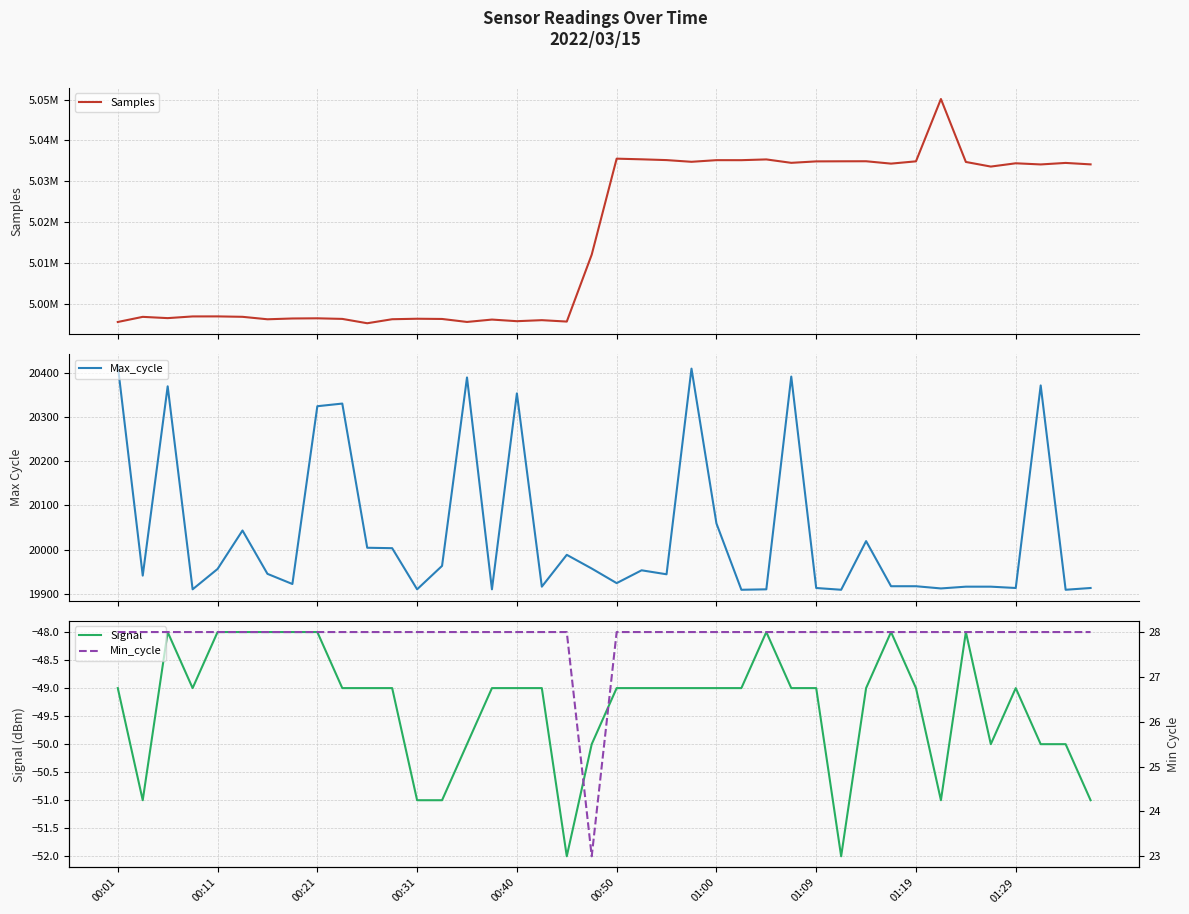

What is the sum of the Samples values at 33 and 22?

10085336